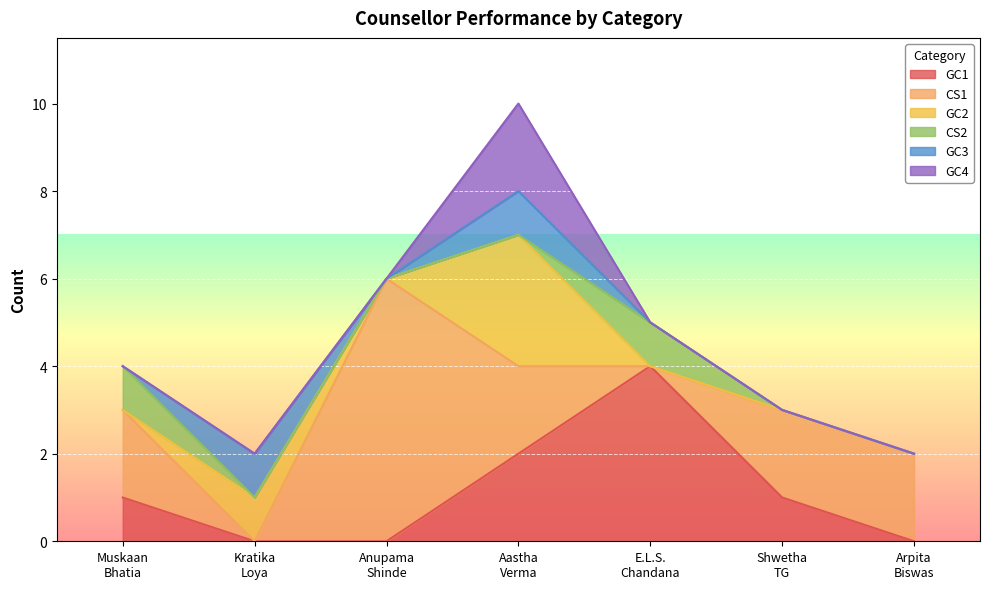

How many lines are shown in the chart?

6